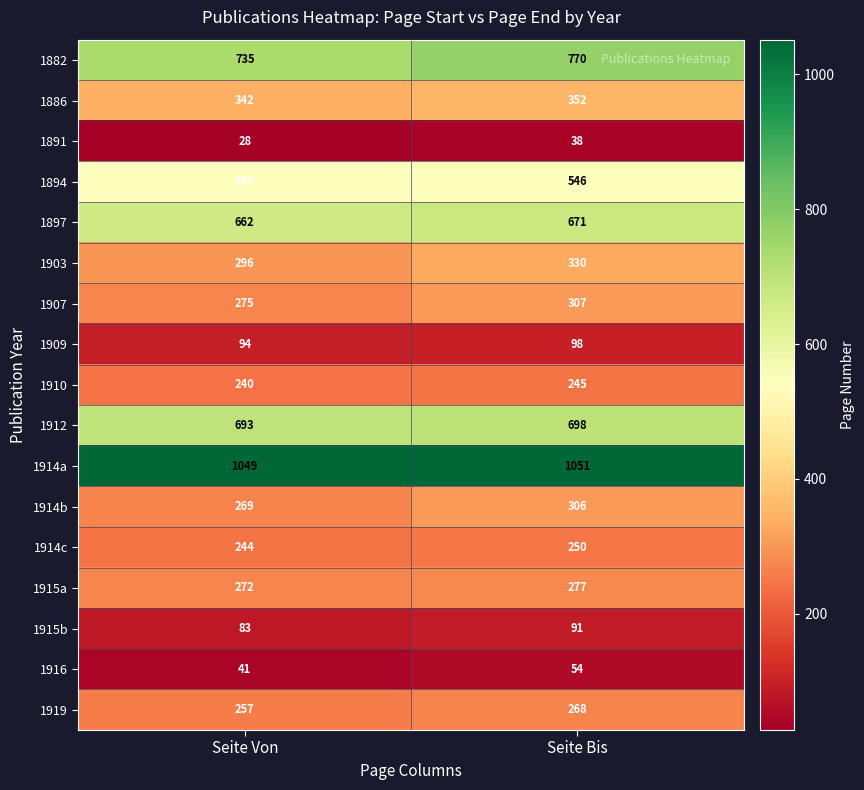

Rank the series by their maximum value, from highest to lowest.

1914a, 1882, 1912, 1897, 1894, 1886, 1903, 1907, 1914b, 1915a, 1919, 1914c, 1910, 1909, 1915b, 1916, 1891